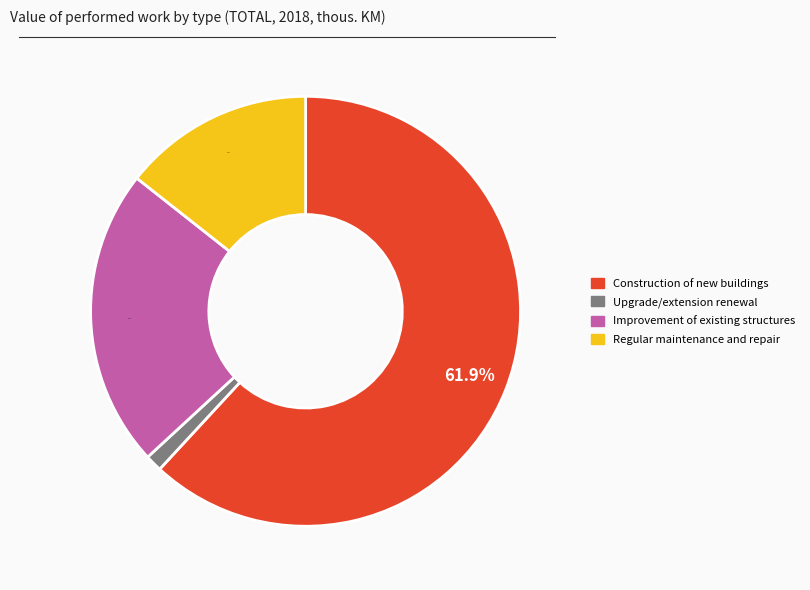

To the nearest percent, what is the combined percentage of Improvement of existing structures and Regular maintenance and repair?

37%